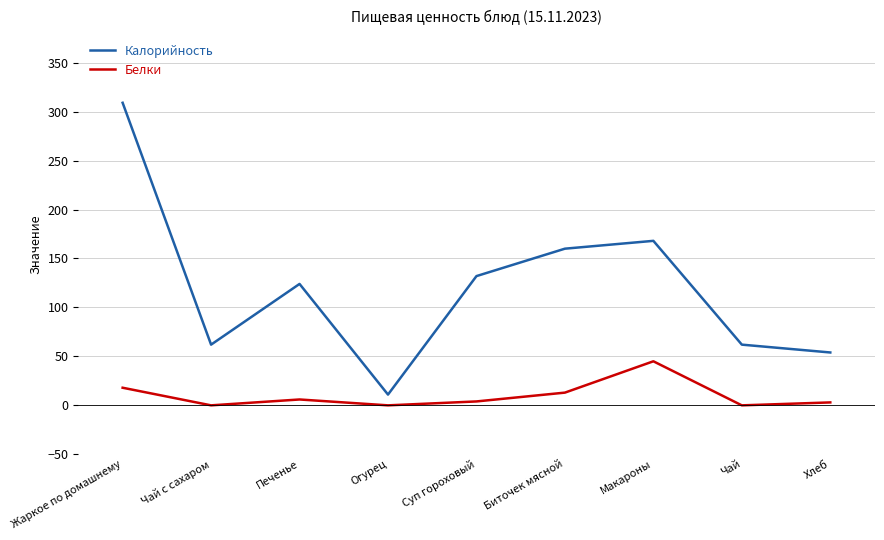

What position from the right is Чай?

2